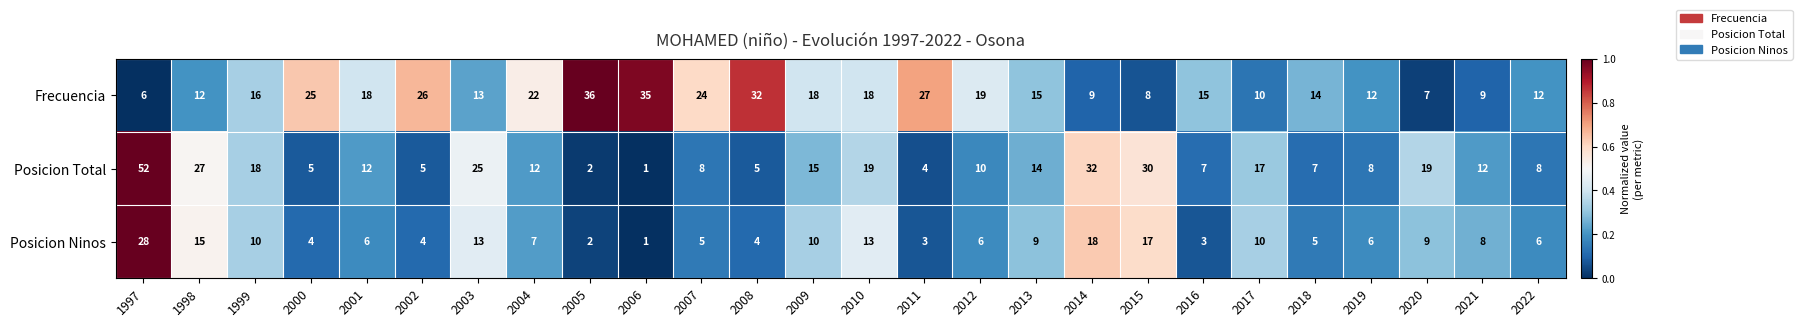

True or false: Posicion Total has a value of 32 at 2014.

True